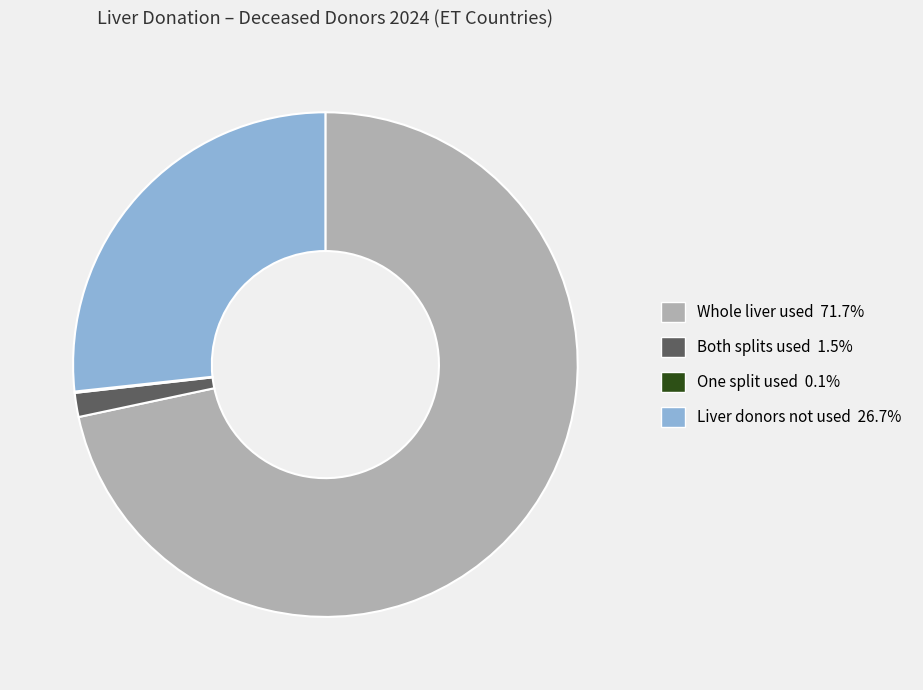

Is there a majority slice in this chart?

Yes